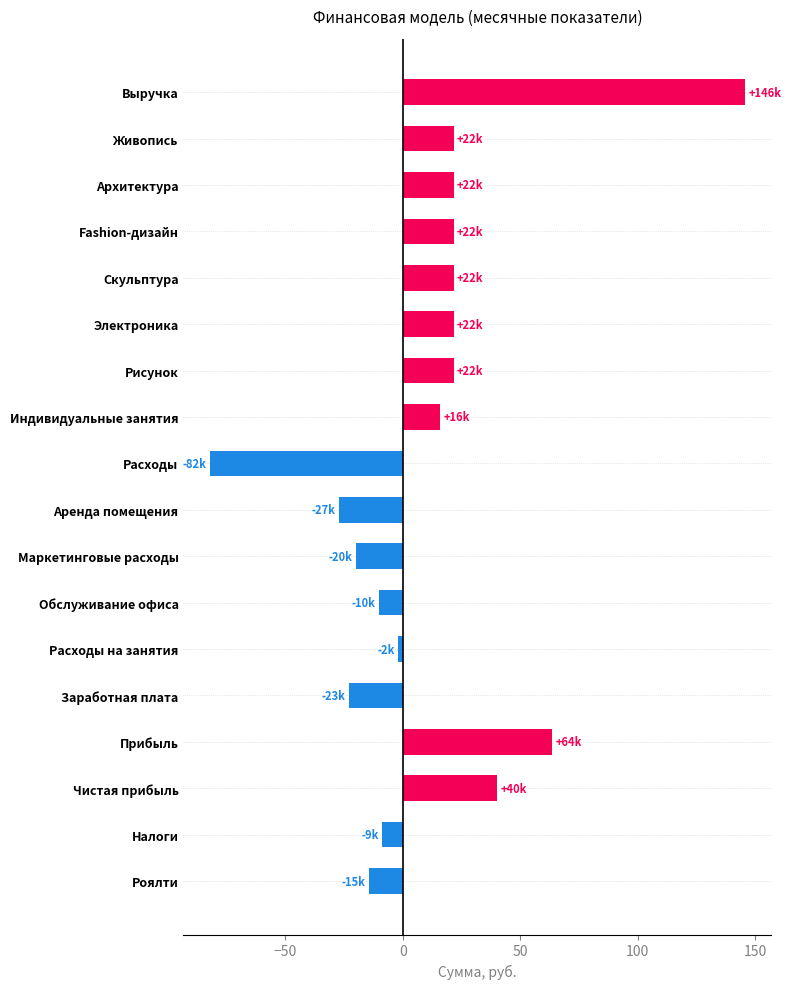

How many values are above zero?

10